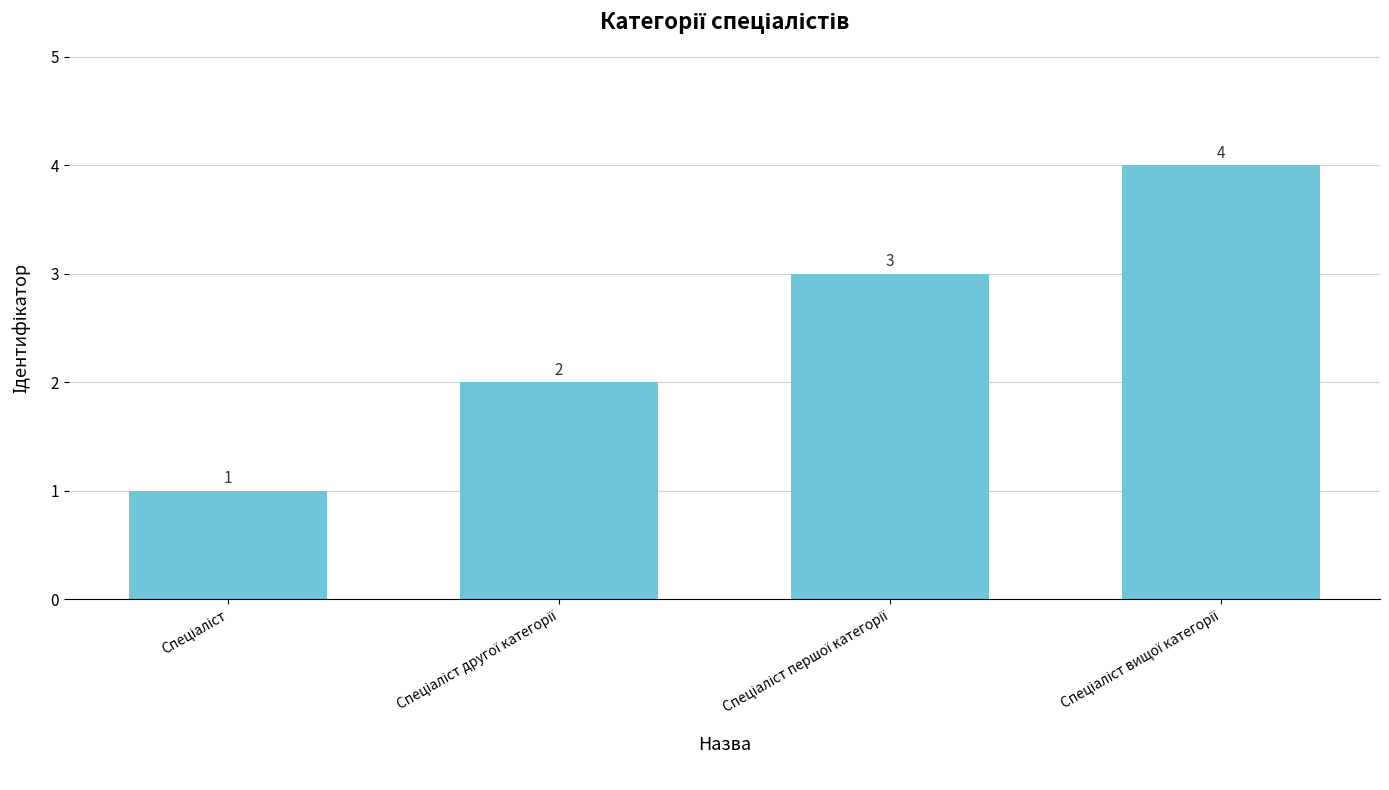

What is the sum of all values?

10